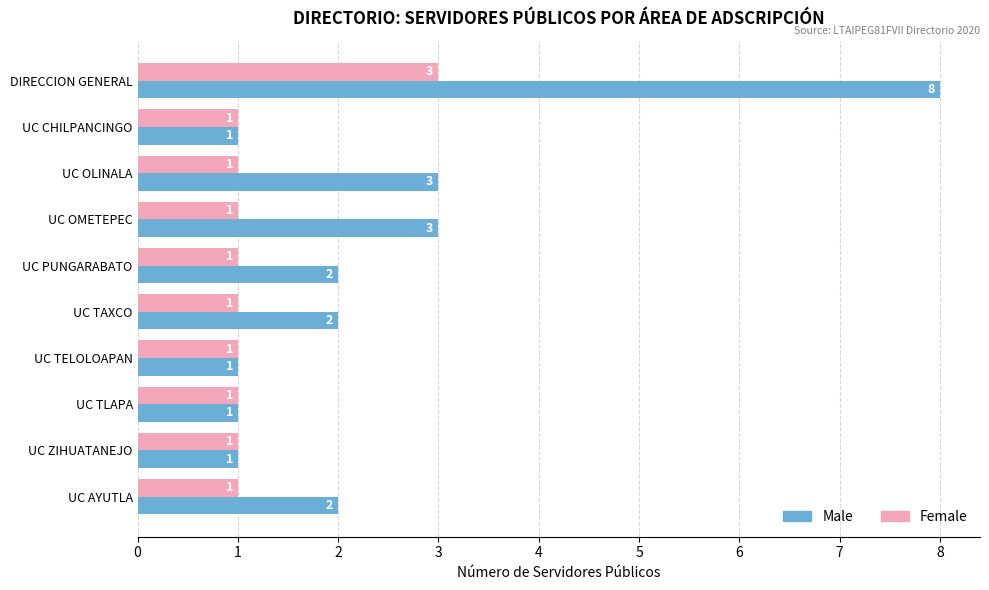

How many distinct data groups are displayed?

2